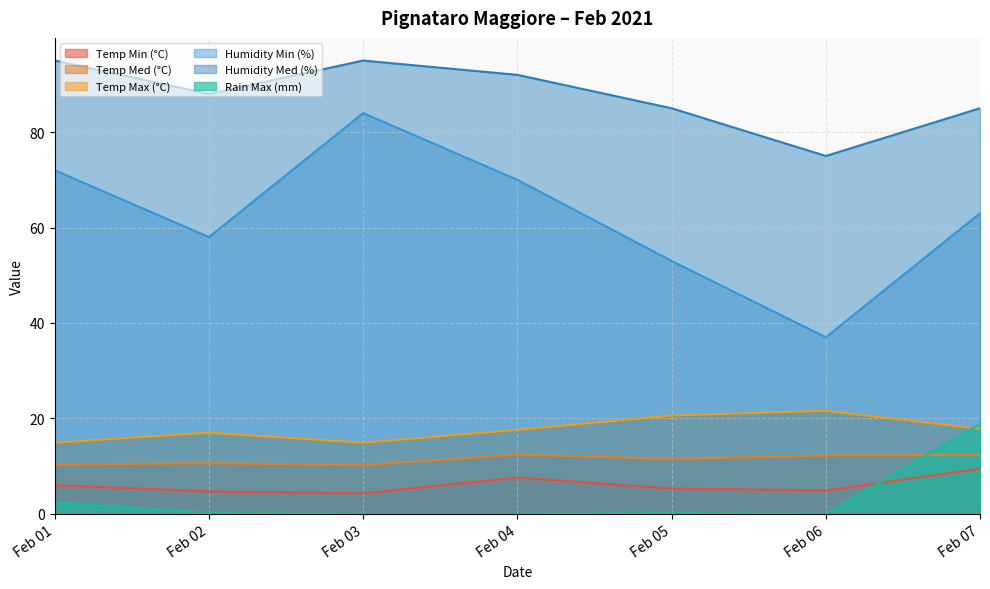

True or false: Temp Med (°C) has more than 0 points higher than both neighbors.

True